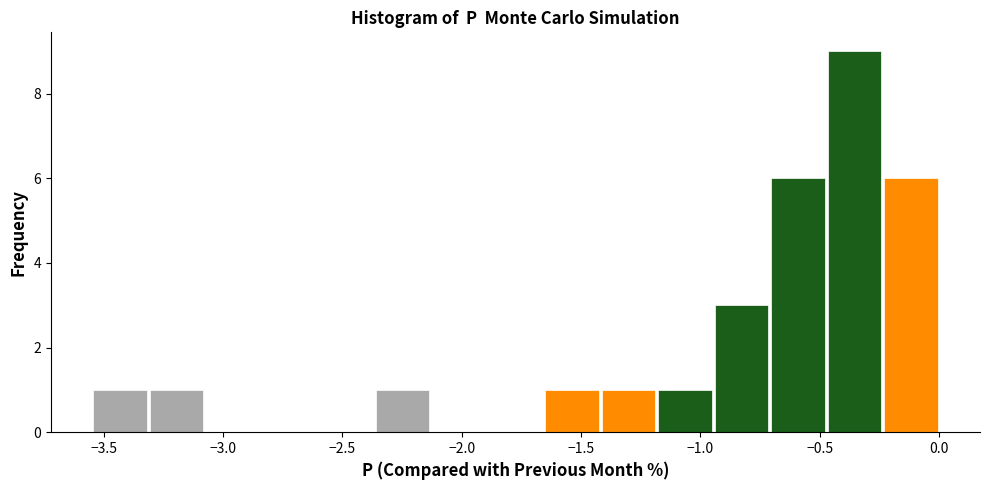

What is the height of the bar covering -1.65 to -1.40 on the x-axis? Neither the bar edges nor the heights are printed on the chart, so give them approximately, as read against the axes.

1